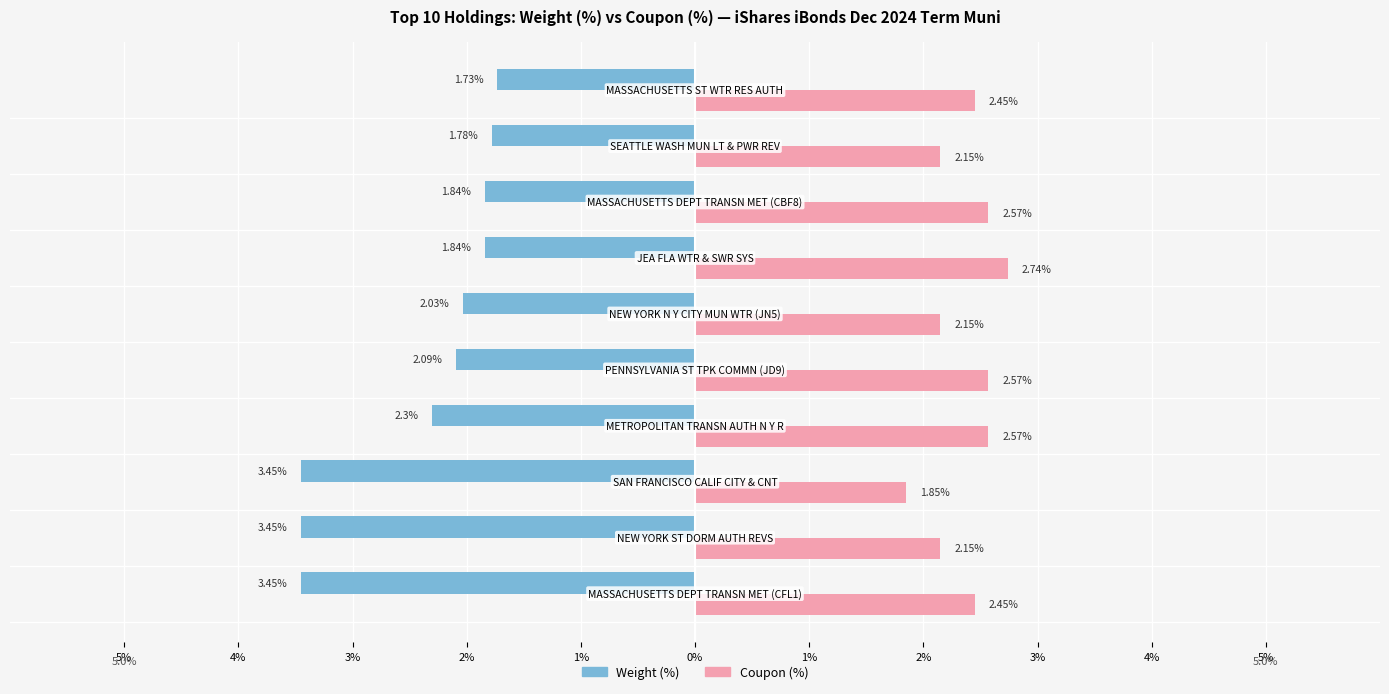

What are all the series names shown in the legend?

Weight (%), Coupon (%)